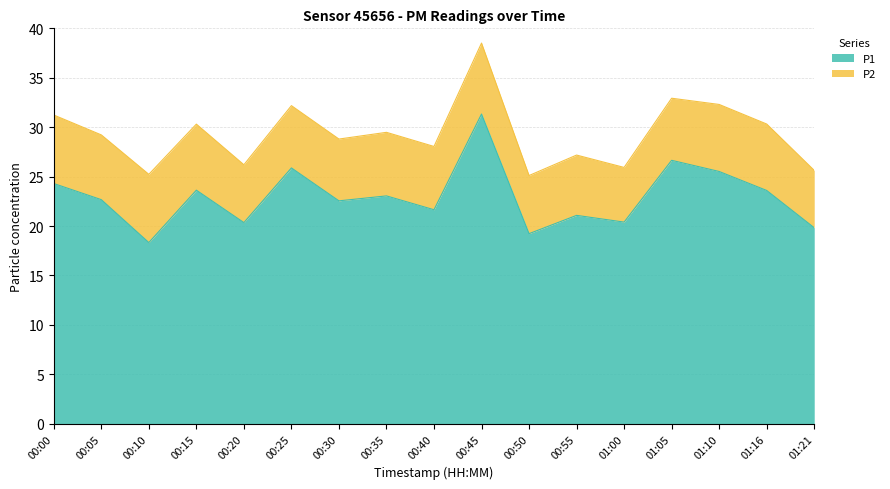

Where does the data first go above 22?

00:00